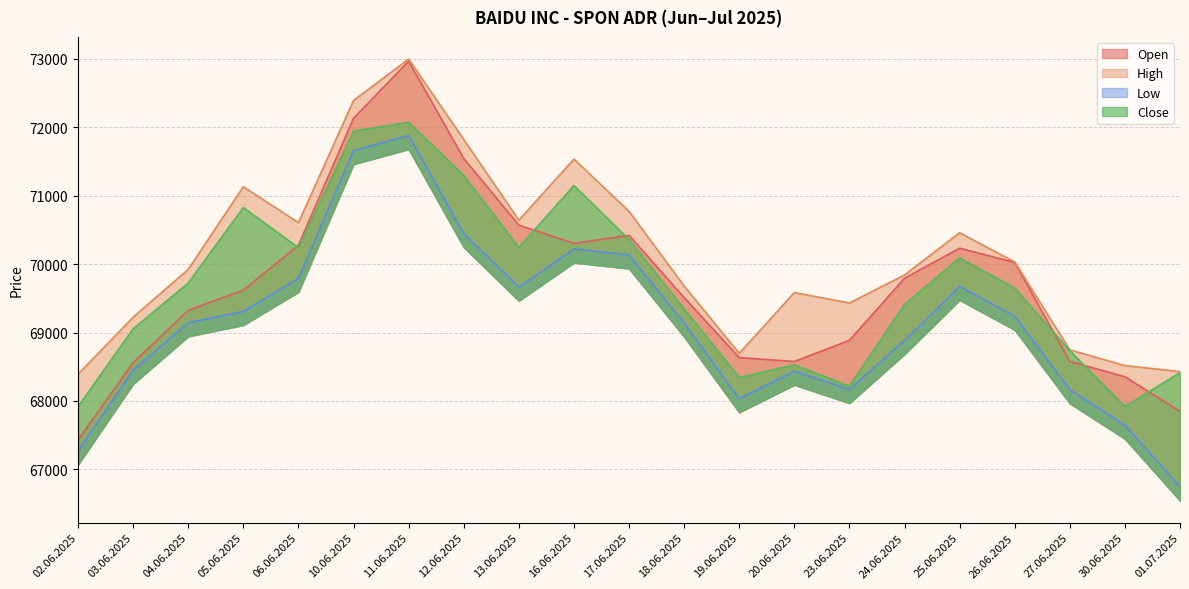

What are all the series names shown in the legend?

Open, High, Low, Close